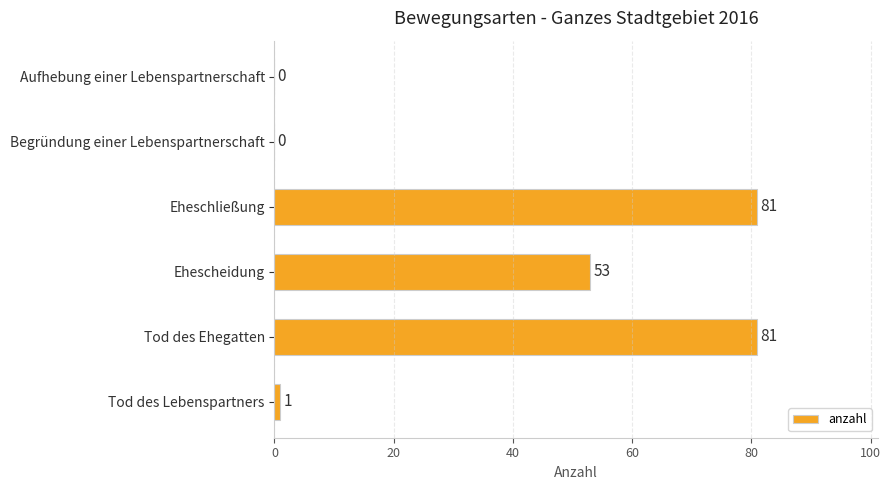

Reading bottom to top, list all the values displayed in this chart.

Tod des Lebenspartners=1	Tod des Ehegatten=81	Ehescheidung=53	Eheschließung=81	Begründung einer Lebenspartnerschaft=0	Aufhebung einer Lebenspartnerschaft=0